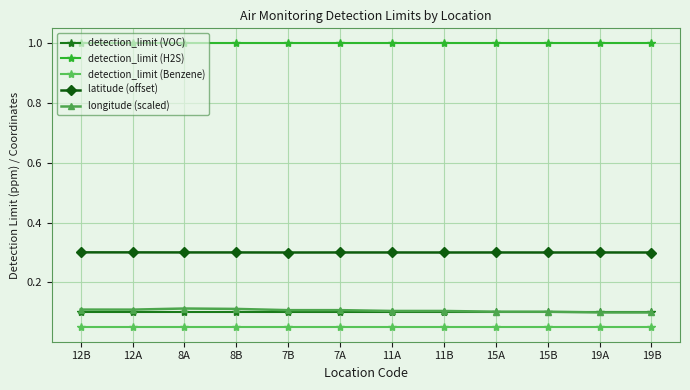

Which series has the largest total across all categories?

detection_limit (H2S)